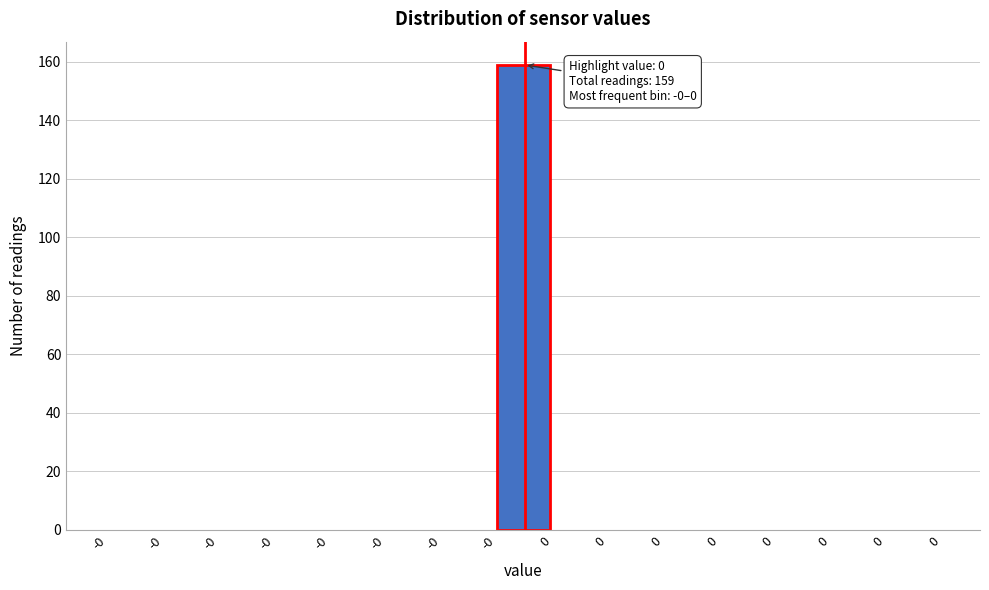

Are the bars horizontal?

No